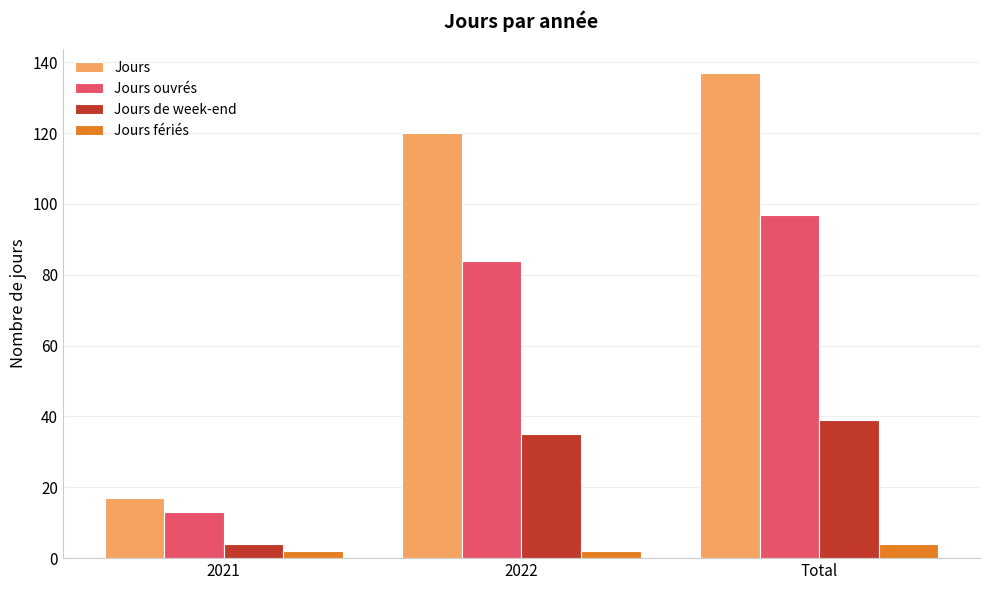

Between 2021 and Total, which series saw the biggest shift?

Jours